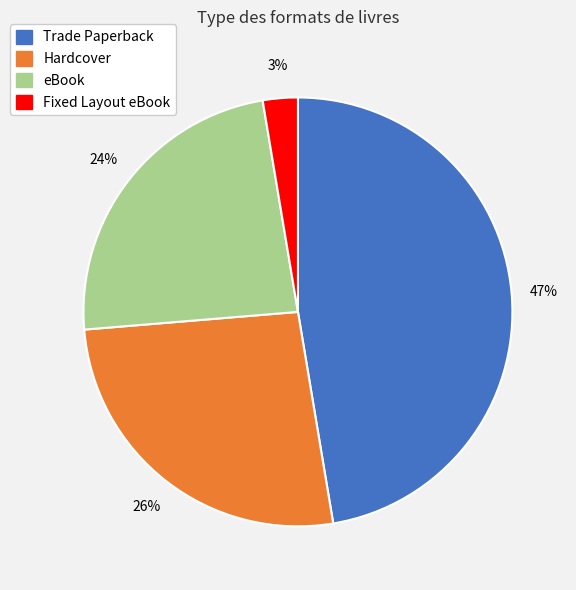

Rank the categories by value from highest to lowest.

Trade Paperback, Hardcover, eBook, Fixed Layout eBook